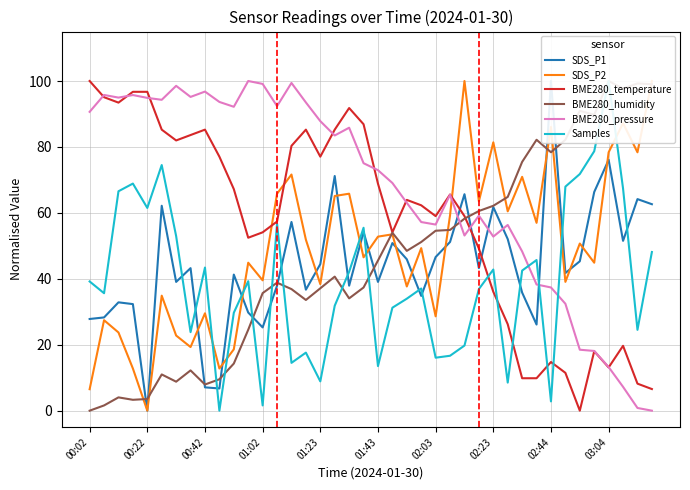

How many intersections are there between SDS_P2 and BME280_humidity?

8